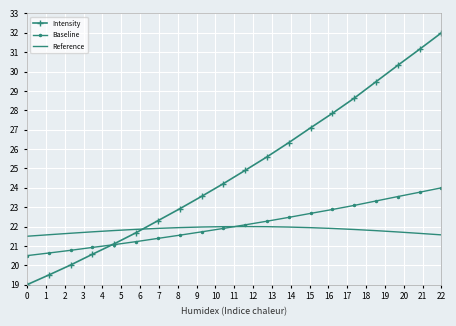

What is the difference between the maximum and minimum values in the Intensity series?

13.0